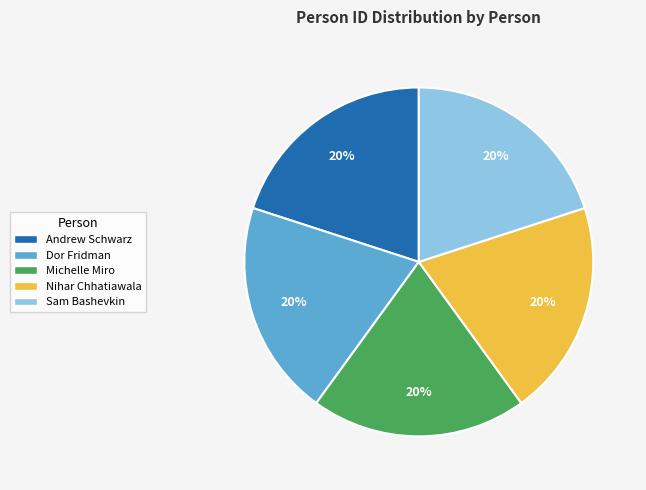

Do Andrew Schwarz and Nihar Chhatiawala together represent more than half of the pie?

No